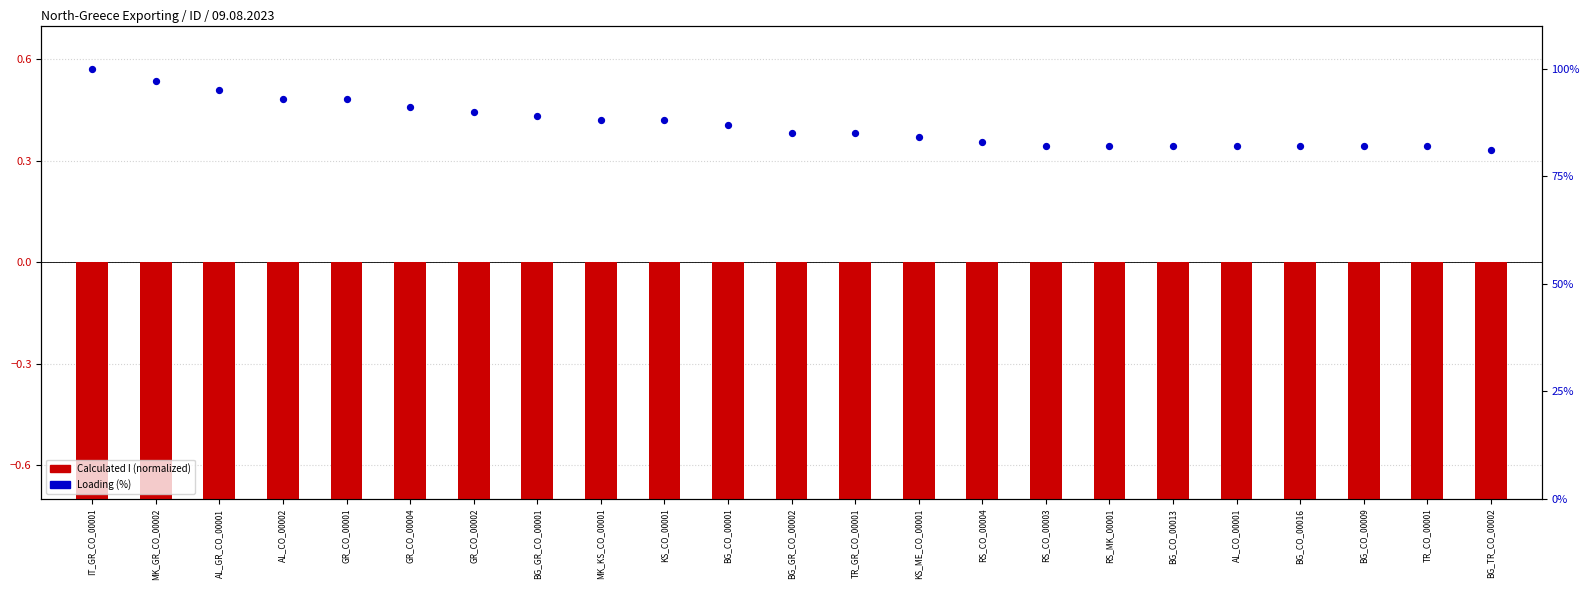

At which category is the sum across all series the highest?

IT_GR_CO_00001